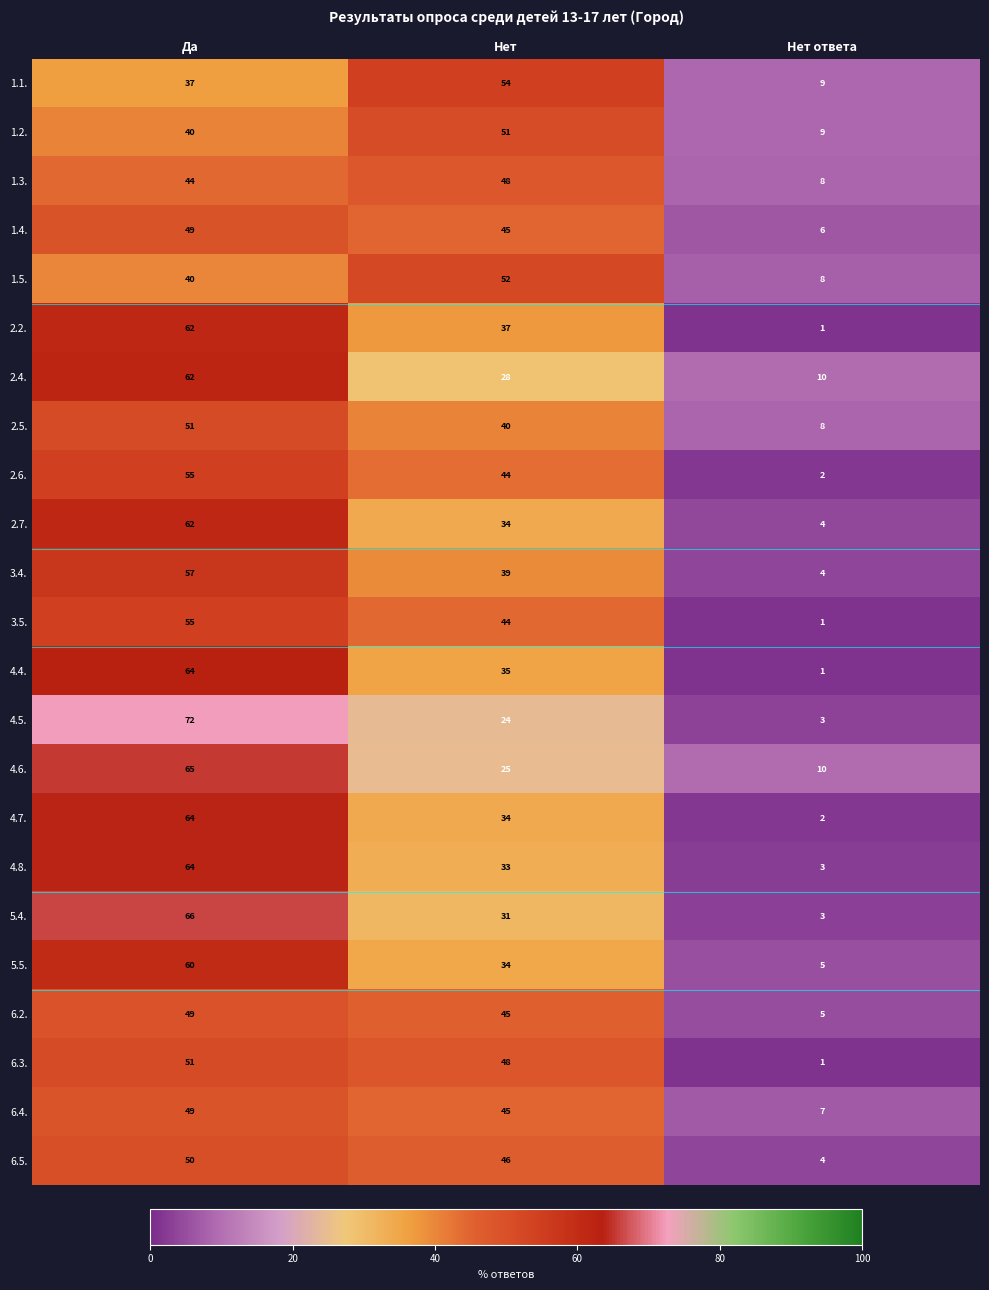

Which category has the lowest value across all series?

Нет ответа